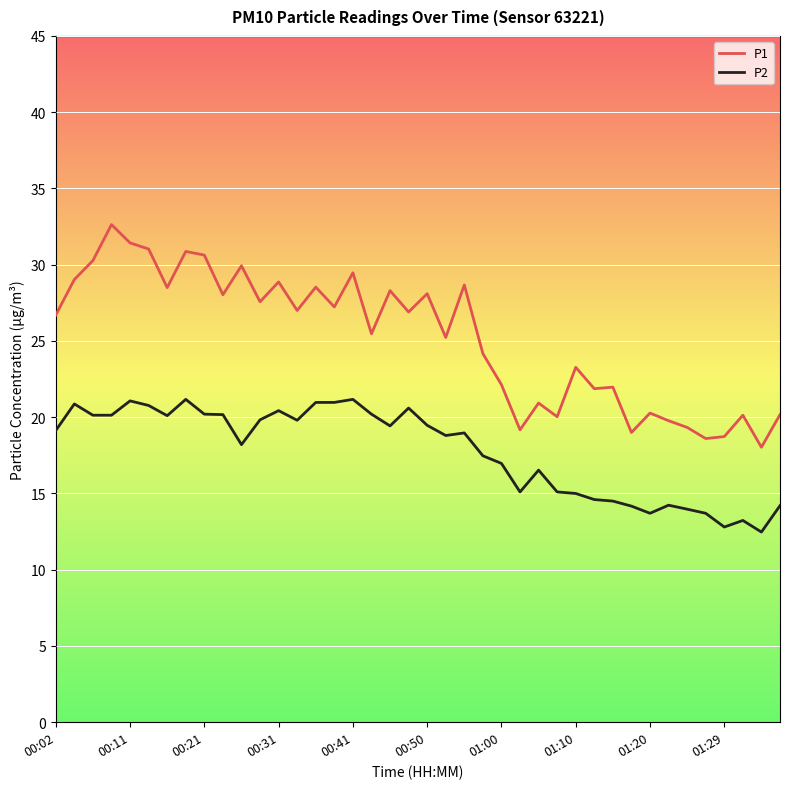

True or false: P2 and P1 cross at least once.

False